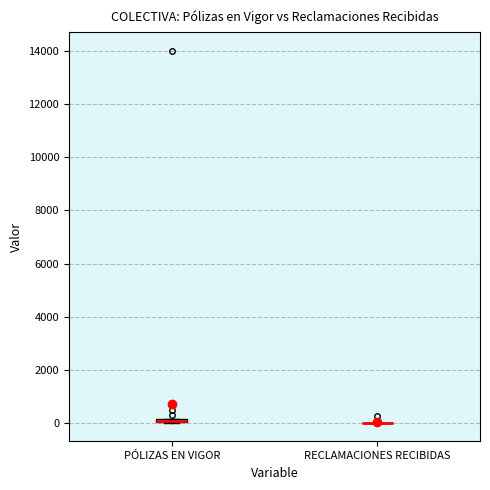

Where is the upper edge of the box for PÓLIZAS EN VIGOR on the y-axis? The values are not printed on the chart, so give them approximately, as read against the axis.

200